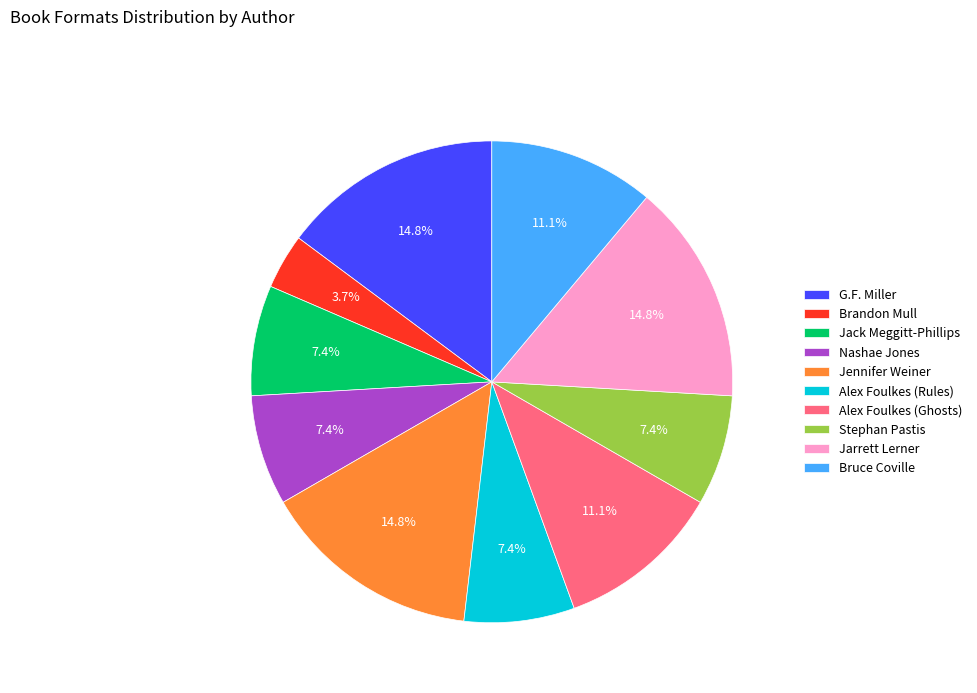

How many segments does this pie chart have?

10